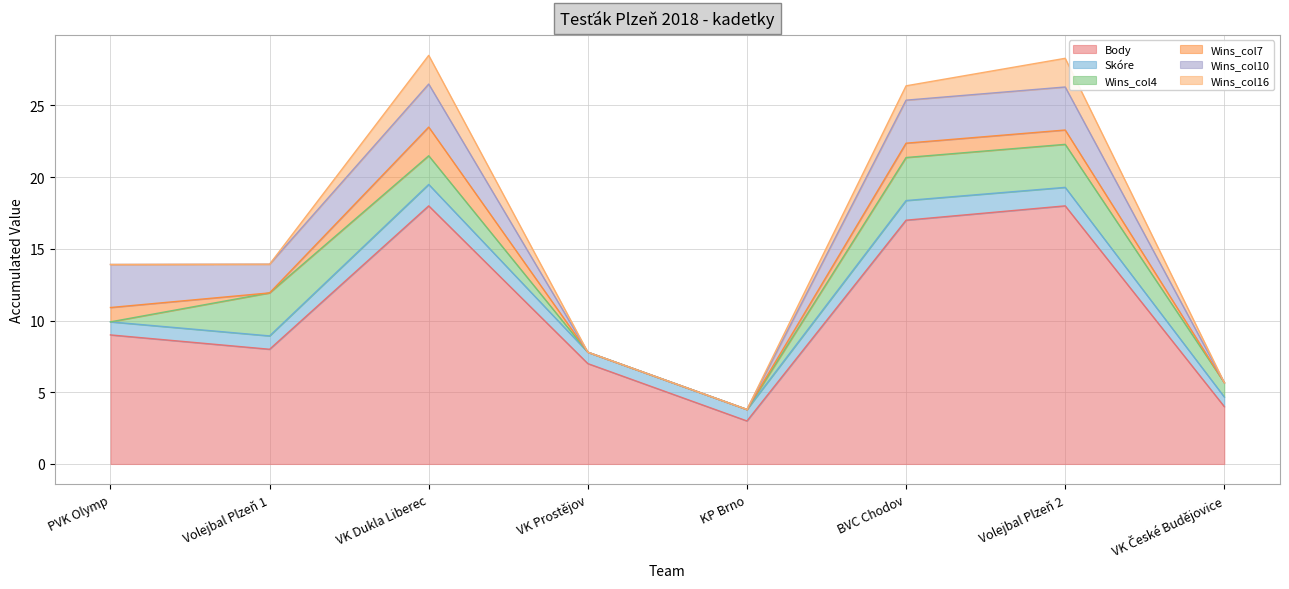

Which category has the lowest value in the Body series?

KP Brno